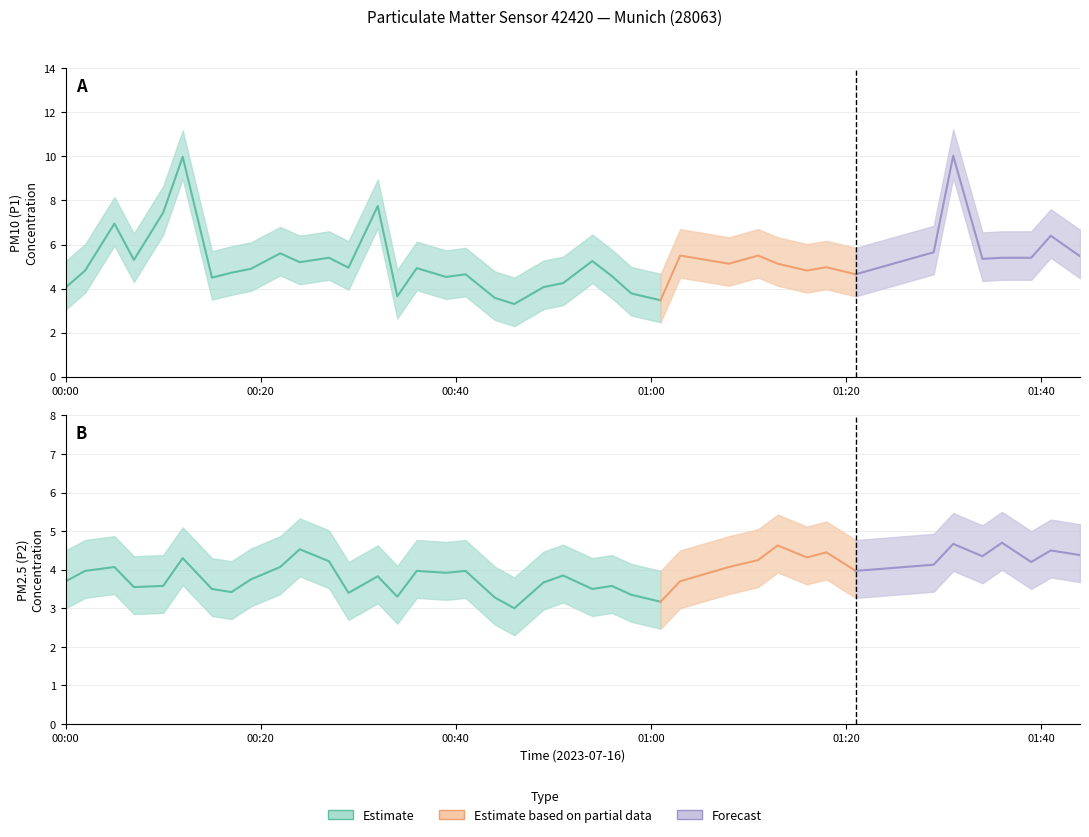

Rank the series at 19 from highest to lowest value.

P1, P2